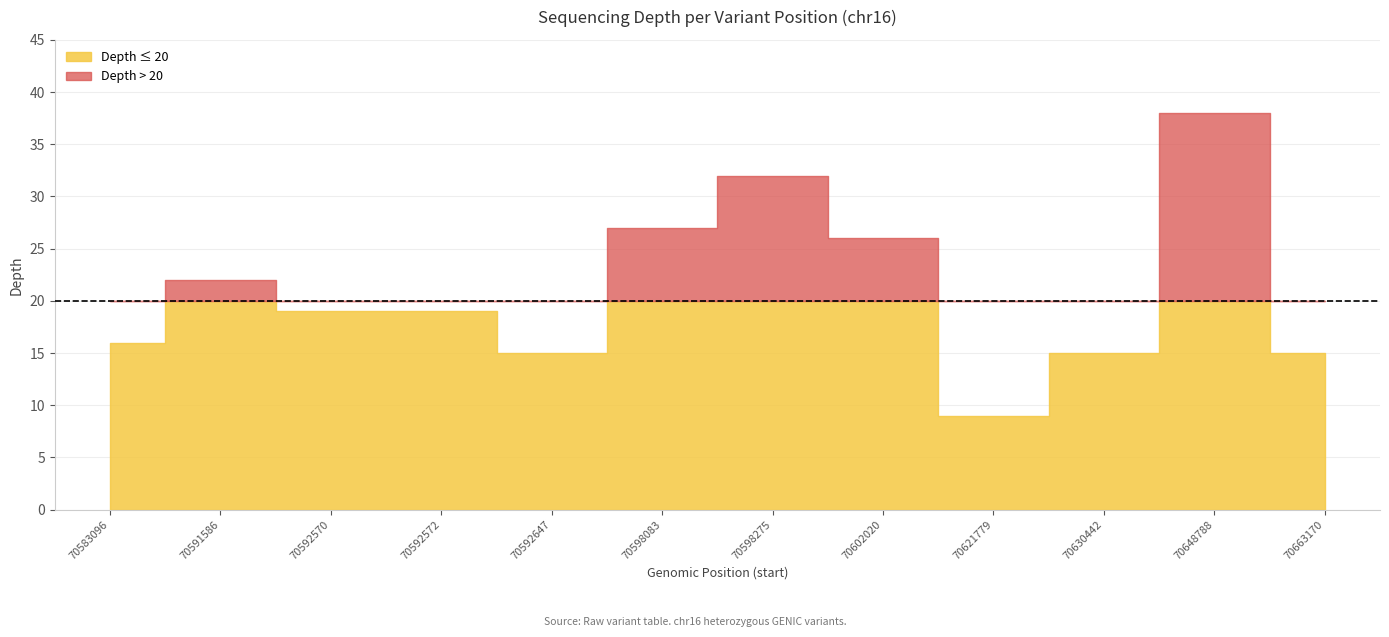

What is the difference between the maximum and minimum values?

29